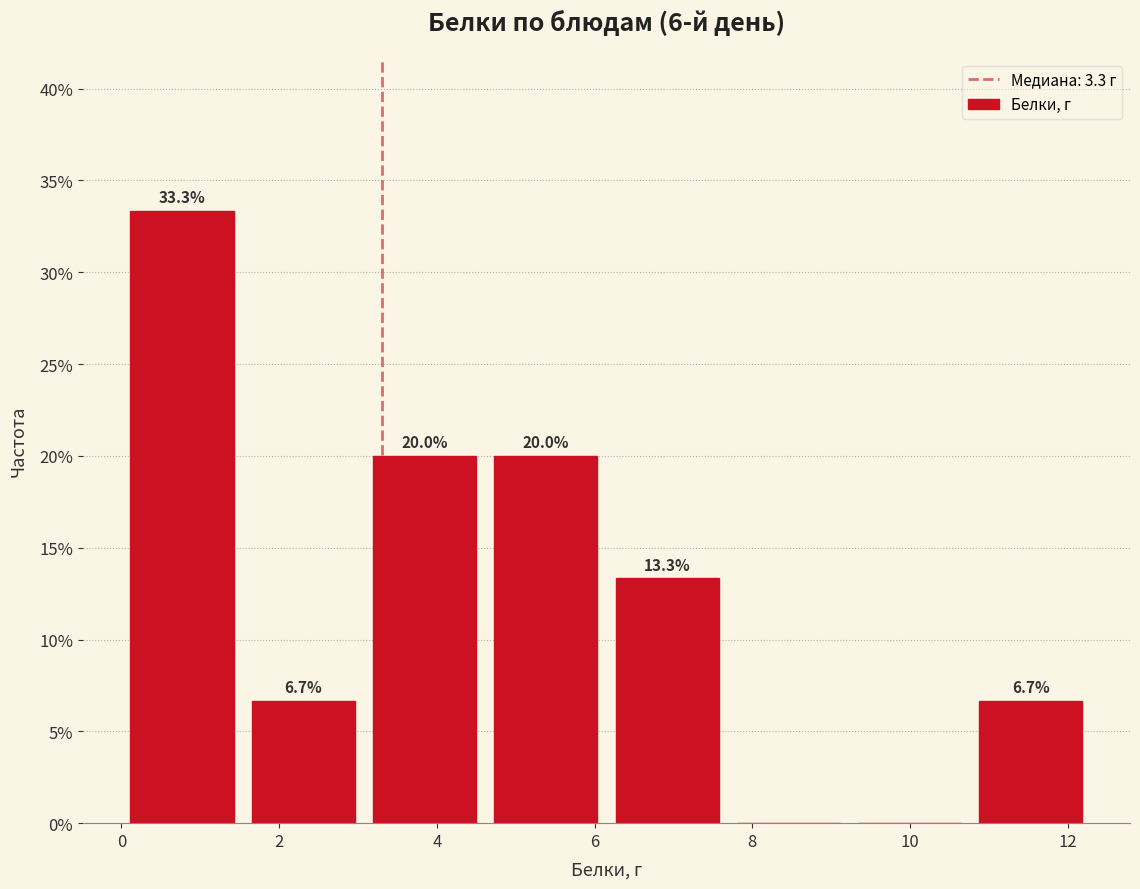

Which range on the x-axis has the tallest bar?

0.0 to 1.6